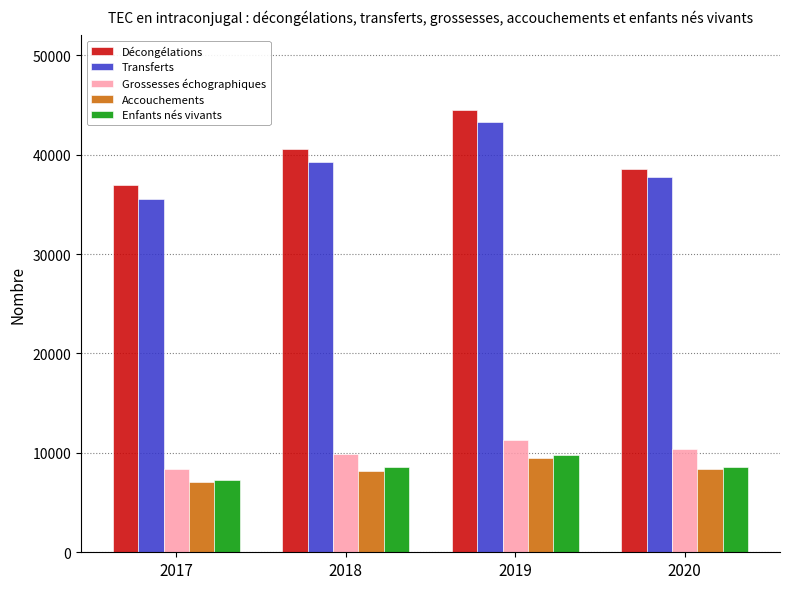

Where does the Grossesses échographiques series first go above 10425?

2019